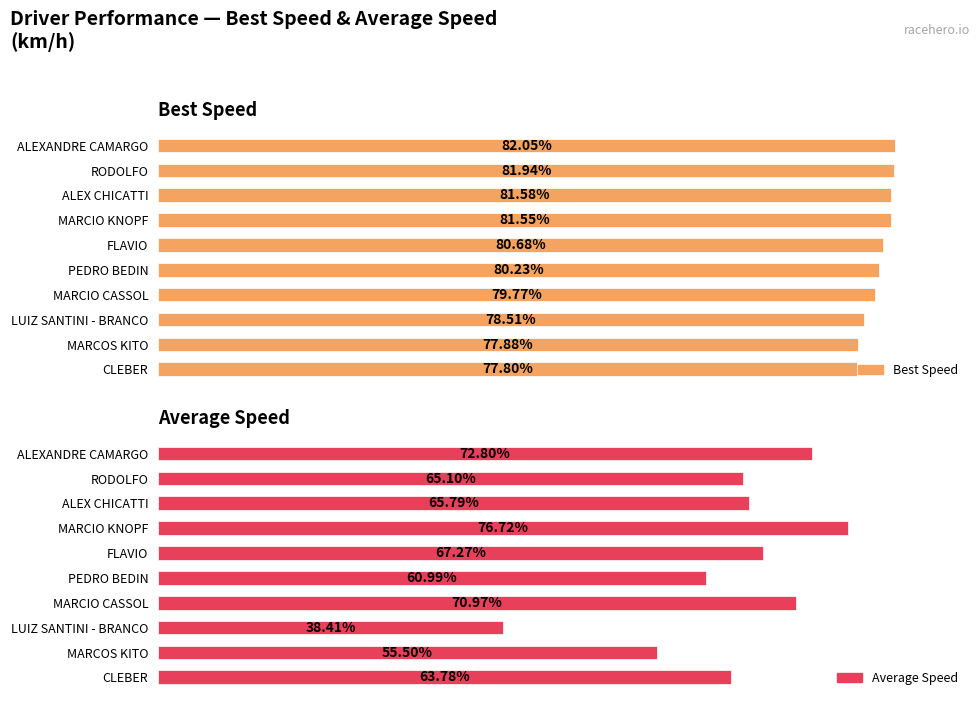

What is the difference between the highest and lowest values at PEDRO BEDIN?

19.2